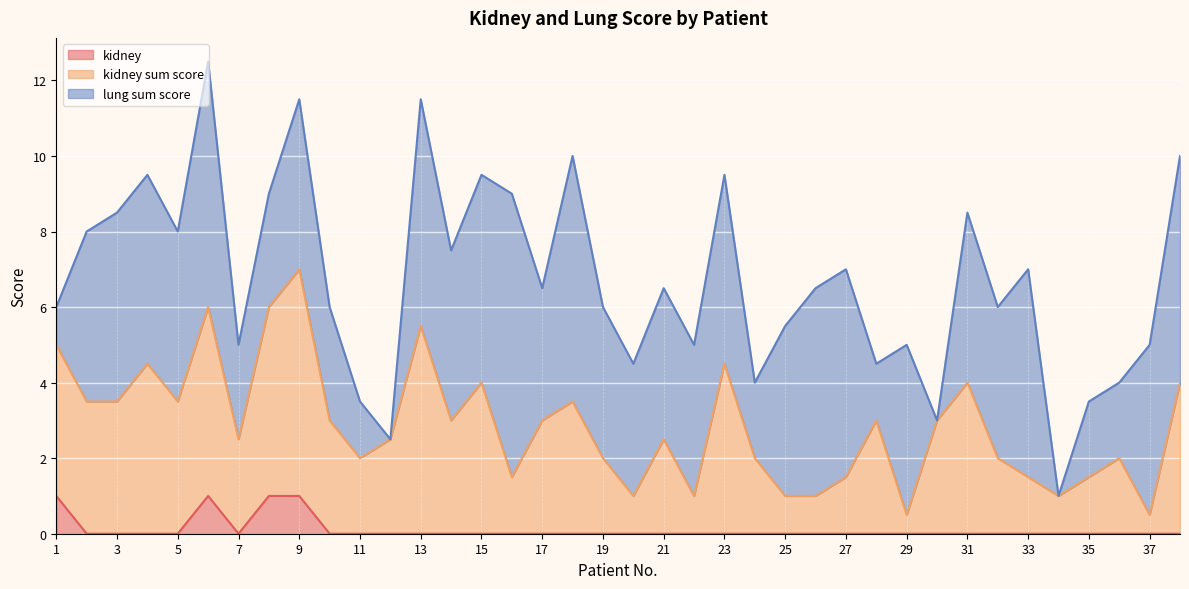

What is the difference between the maximum and minimum values in the kidney series?

1.0